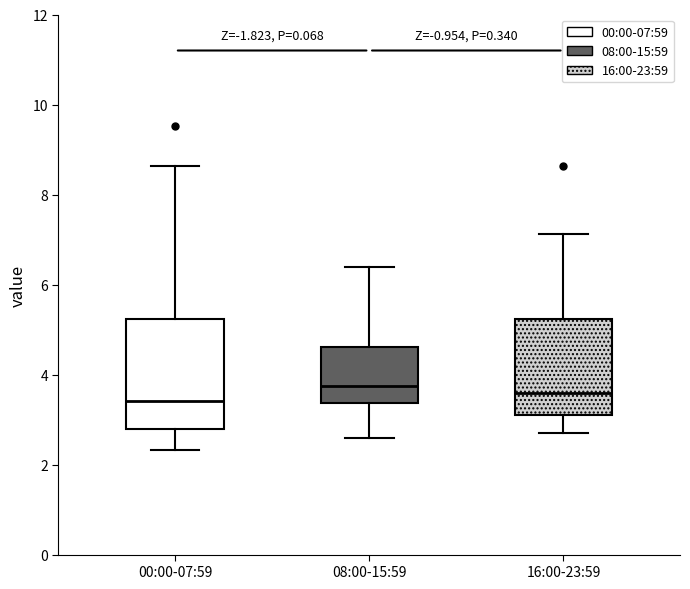

Reading left to right, read every box against the y-axis: the position of its median line, the range the box covers, and the ends of its whiskers. The values are not printed on the chart, so give them approximately, as read against the axis.

00:00-07:59: median 3.4, box 2.8 to 5.2, whiskers 2.4 to 8.6
08:00-15:59: median 3.8, box 3.4 to 4.6, whiskers 2.6 to 6.4
16:00-23:59: median 3.6, box 3.0 to 5.2, whiskers 2.8 to 7.2